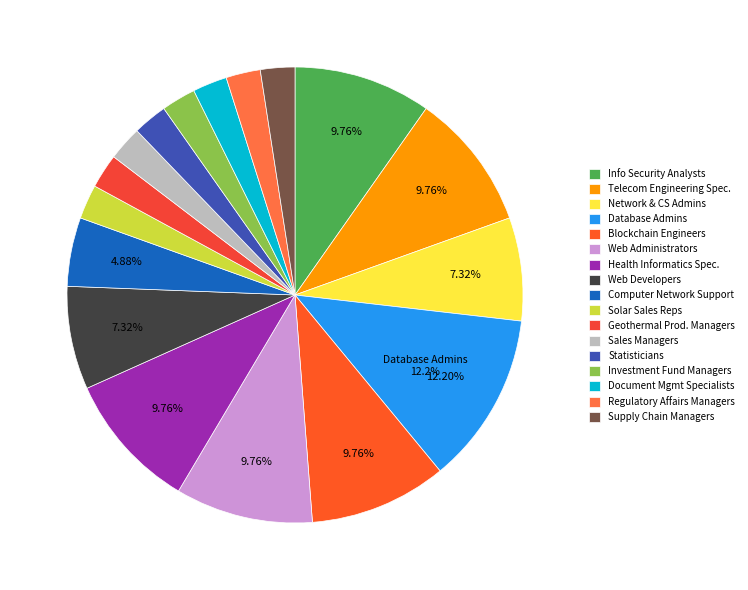

Rank the categories by value from lowest to highest.

Solar Sales Representatives and Assessors, Geothermal Production Managers, Sales Managers, Statisticians, Investment Fund Managers, Document Management Specialists, Regulatory Affairs Managers, Supply Chain Managers, Computer Network Support Specialists, Network and Computer Systems Administrators, Web Developers, Information Security Analysts, Telecommunications Engineering Specialists, Blockchain Engineers, Web Administrators, Health Informatics Specialists, Database Administrators